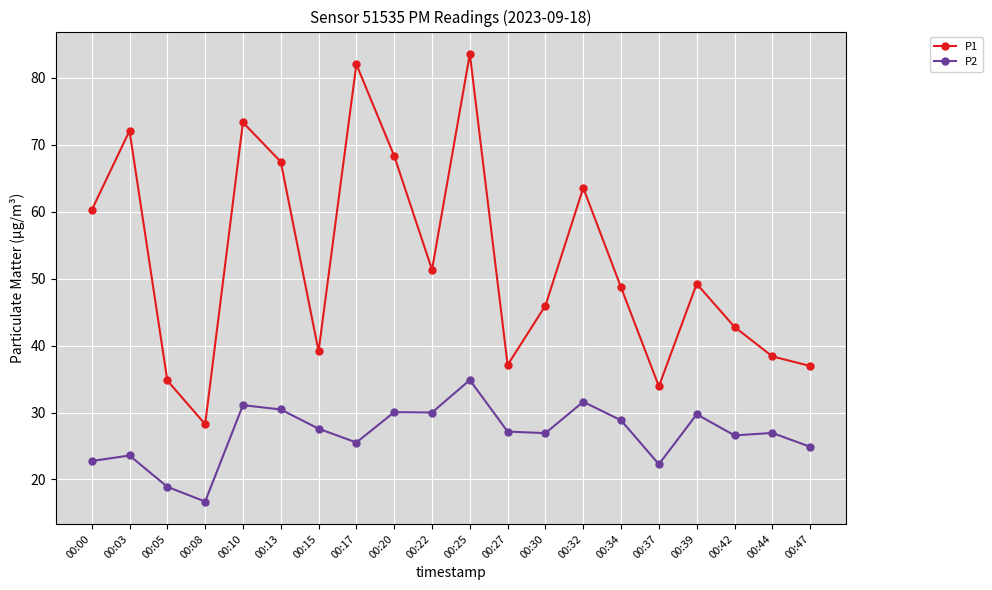

Rank the series at 00:39 from highest to lowest value.

P1, P2